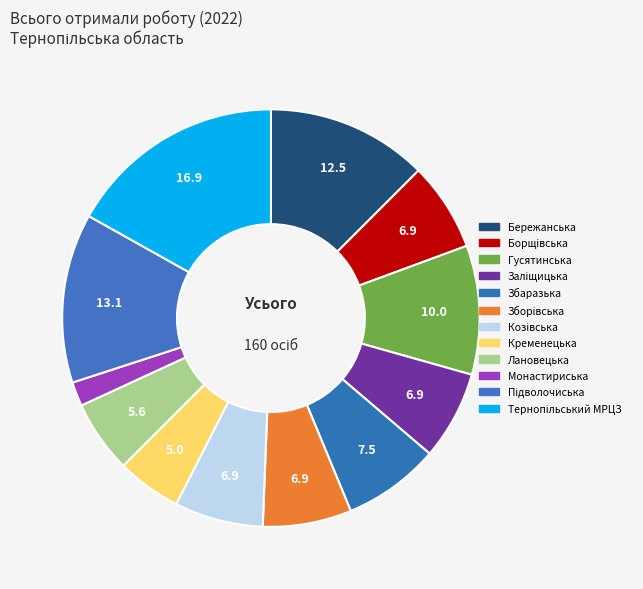

How many segments does this pie chart have?

12